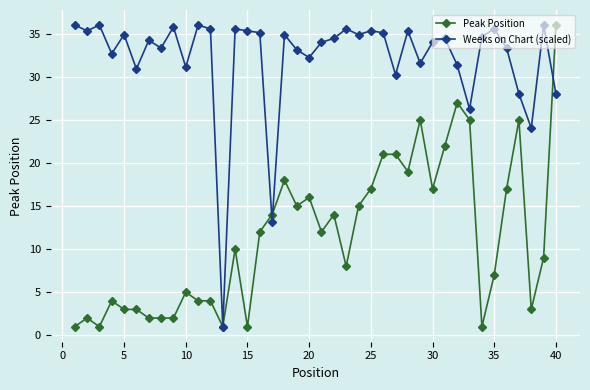

Which series has the largest total across all categories?

Weeks on Chart (scaled)